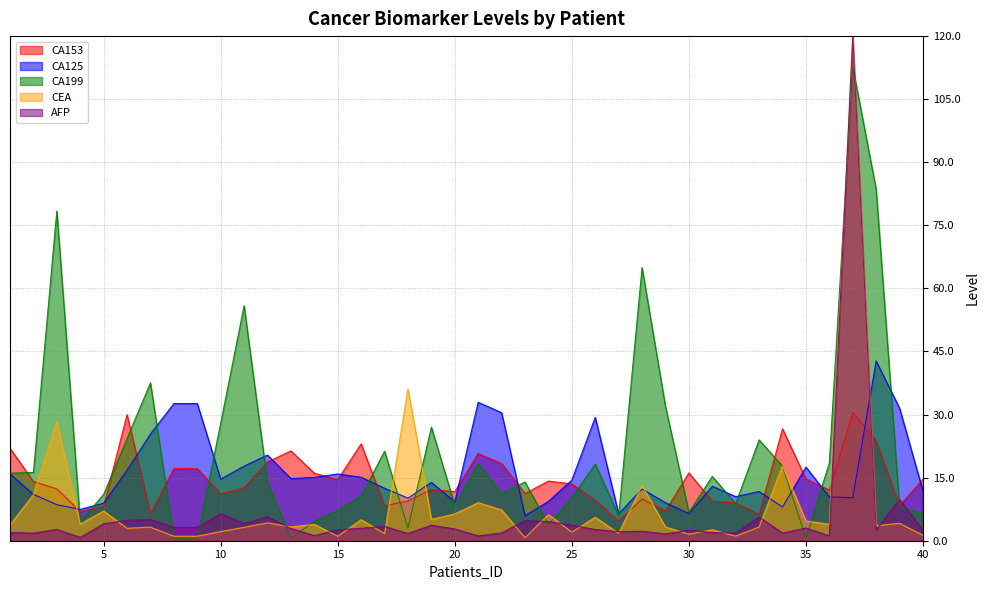

At which category does CA125 reach its first local valley?

4